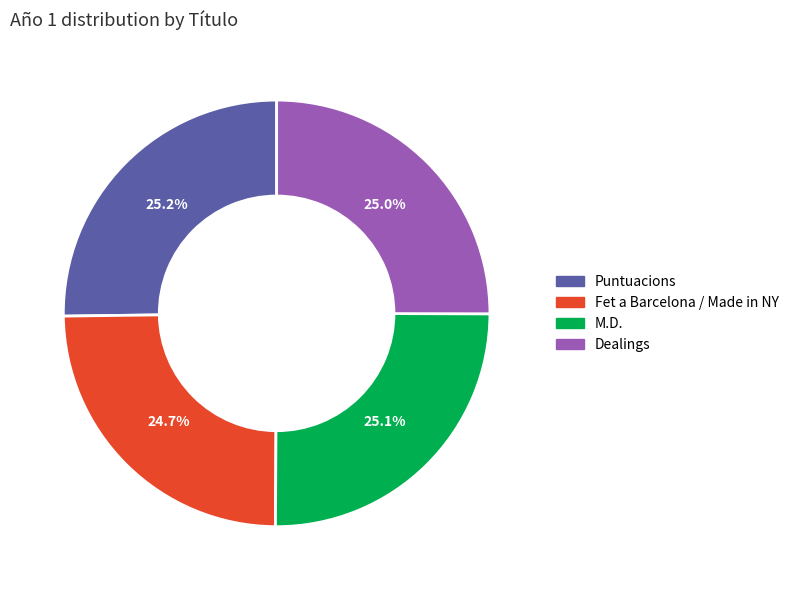

What is the ratio of the value at M.D. to the value at Dealings?

1.0